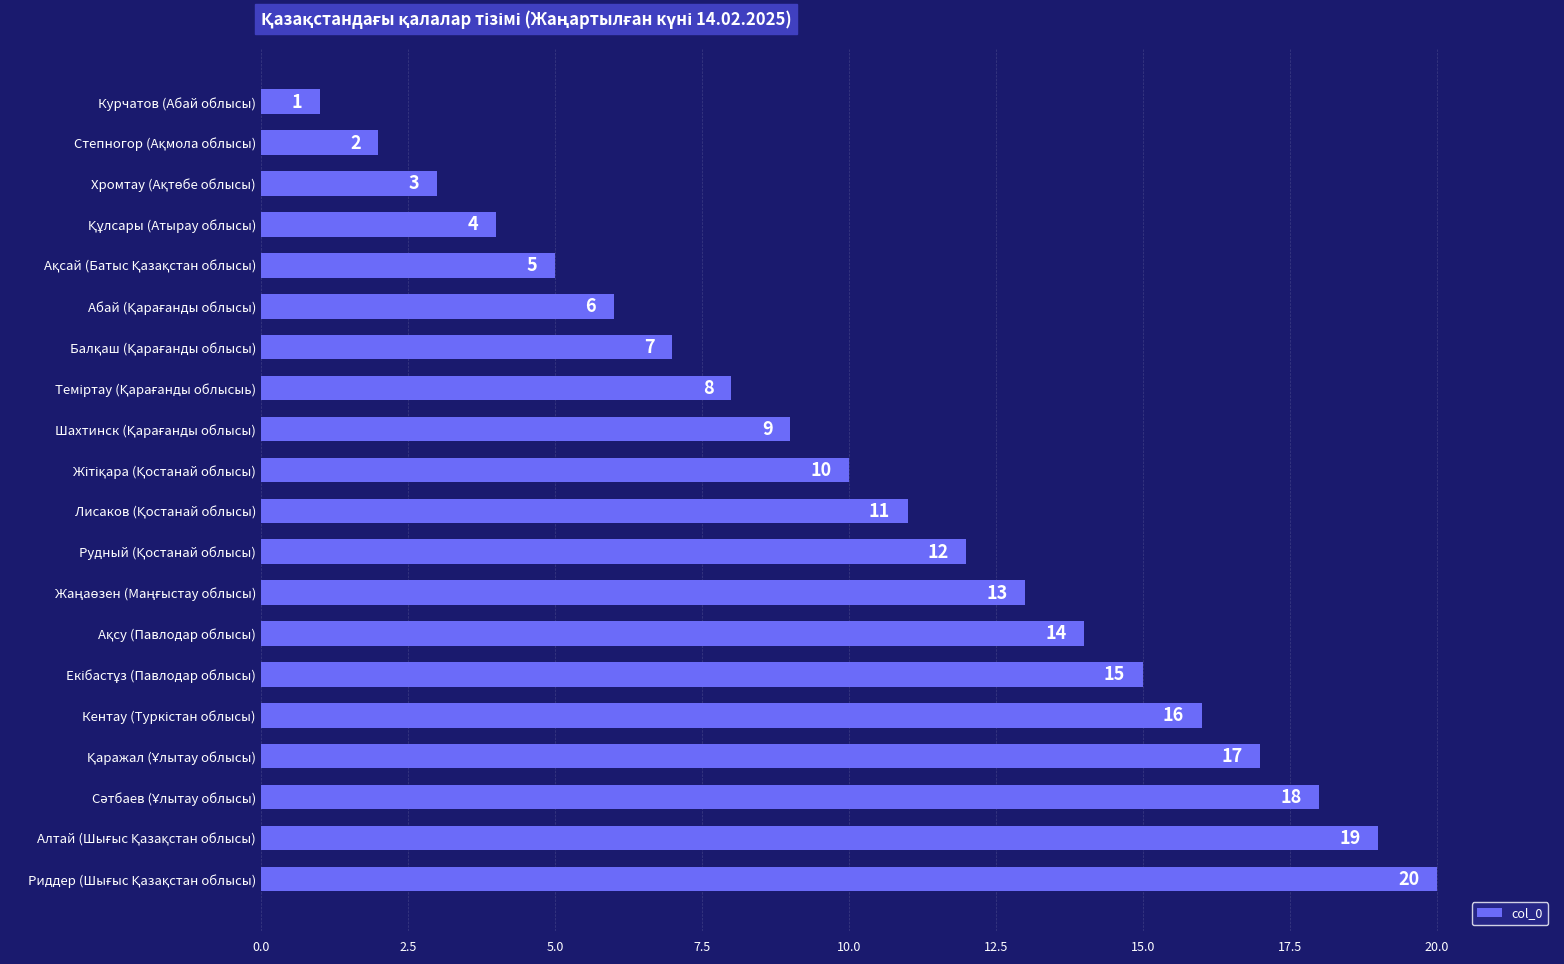

How many bars are there in total?

20